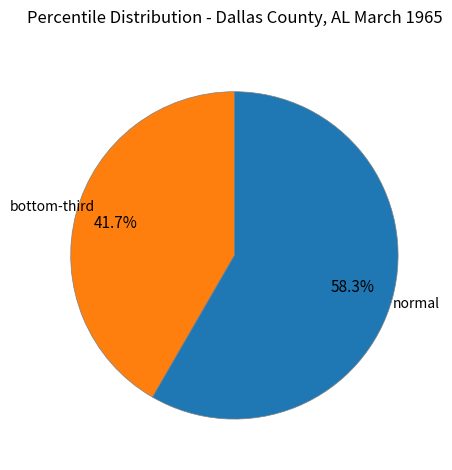

How many slices are in this pie chart?

2